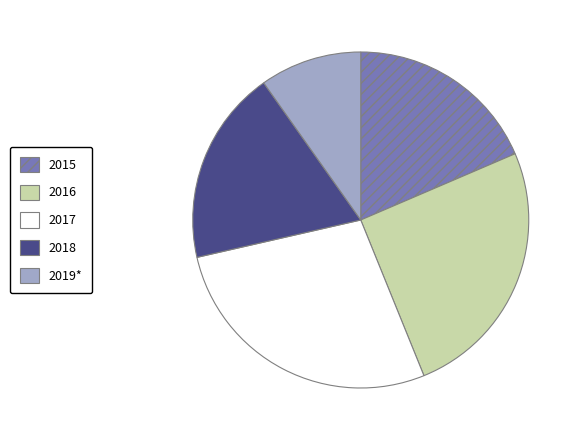

Is there a majority slice in this chart?

No